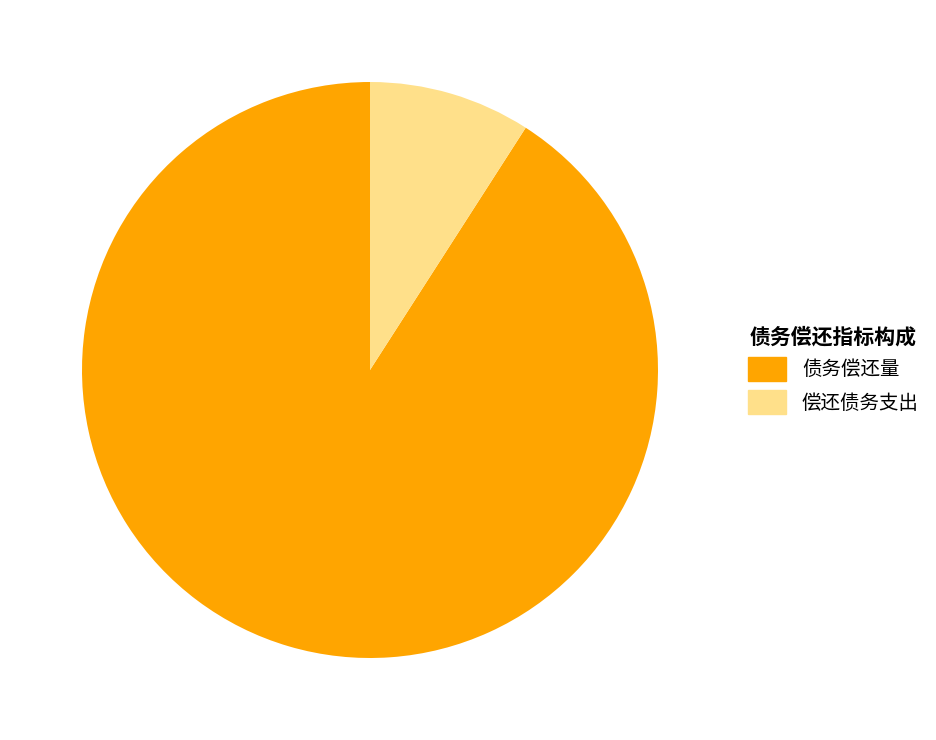

Is there a majority slice in this chart?

Yes